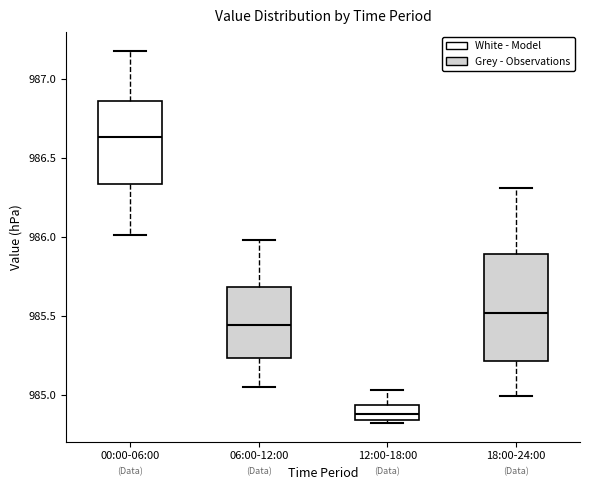

Which box is the tallest, from its lower edge to its upper edge?

18:00-24:00